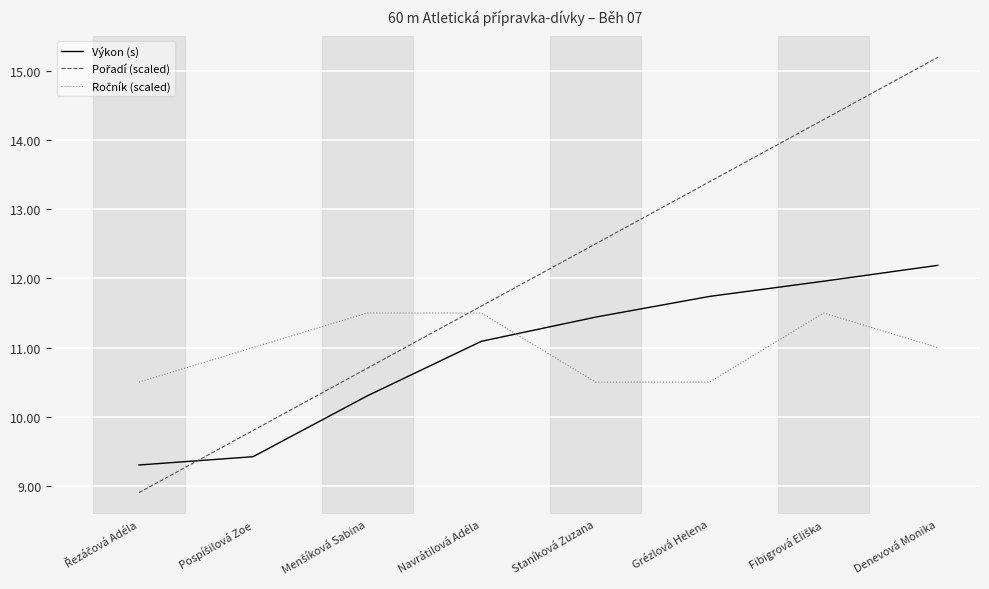

What value does the Výkon (s) series have at Navrátilová Adéla?

11.1